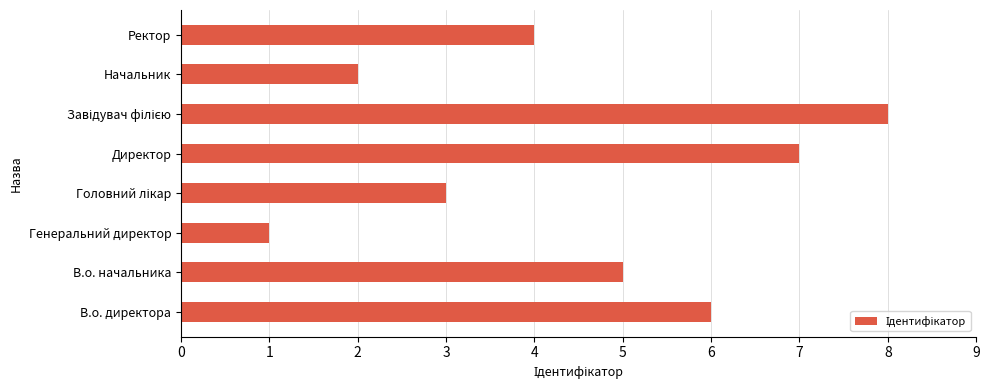

What is the sum of all values?

36